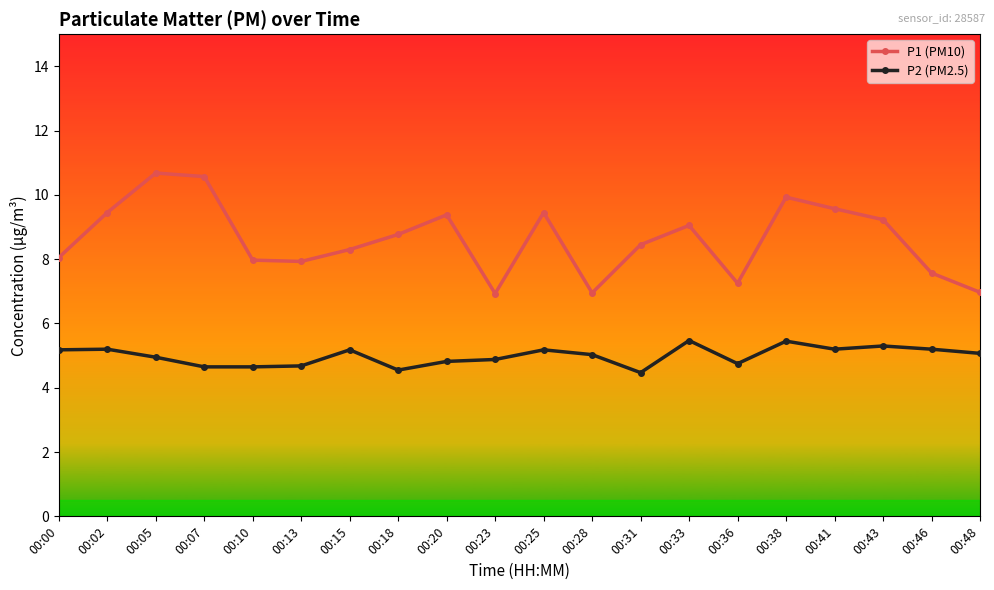

Which series has the largest range (max minus min)?

P1 (PM10)